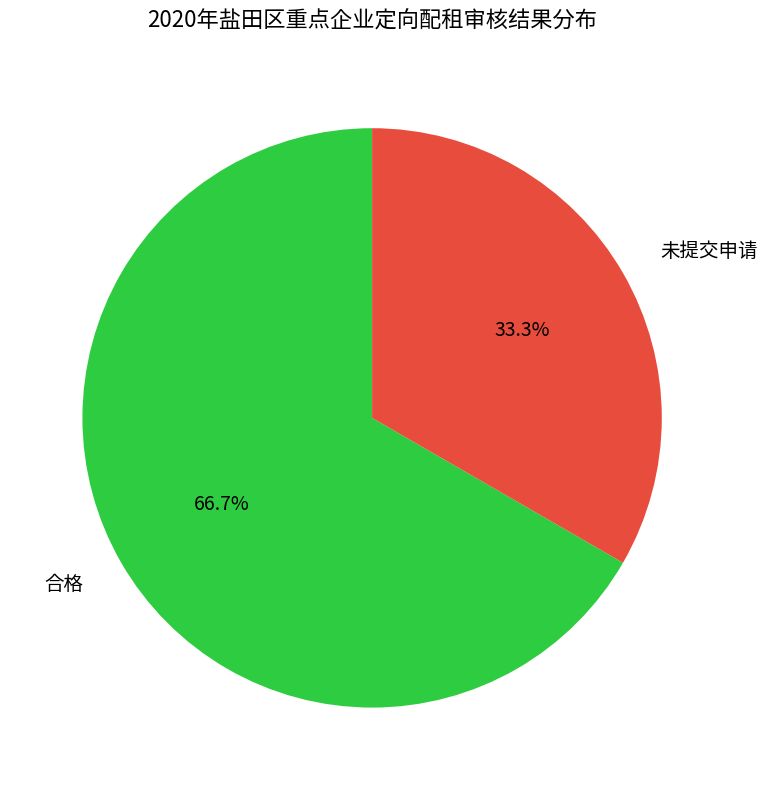

Rank the categories by value from lowest to highest.

未提交申请, 合格